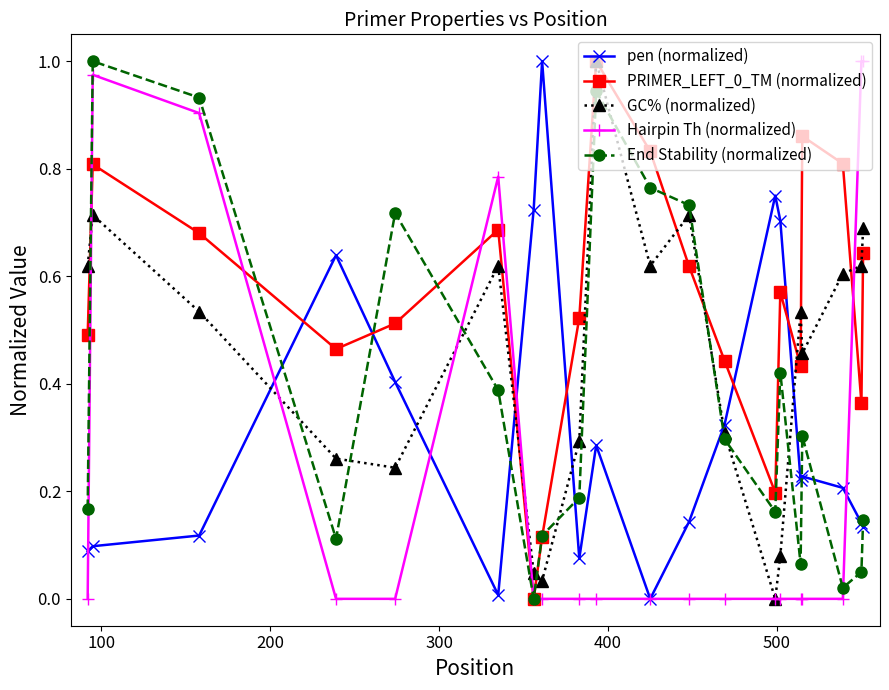

True or false: Hairpin Th (normalized) has more than 0 points higher than both neighbors.

True